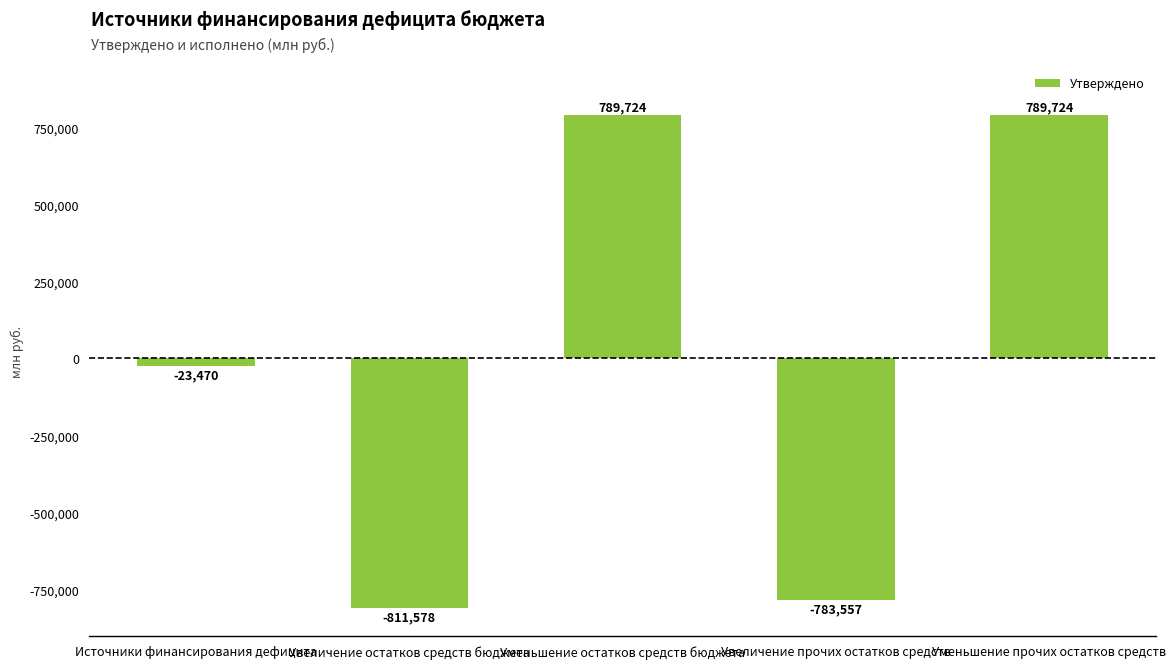

Is it true that the value at Увеличение остатков средств бюджета is -473745.0?

False